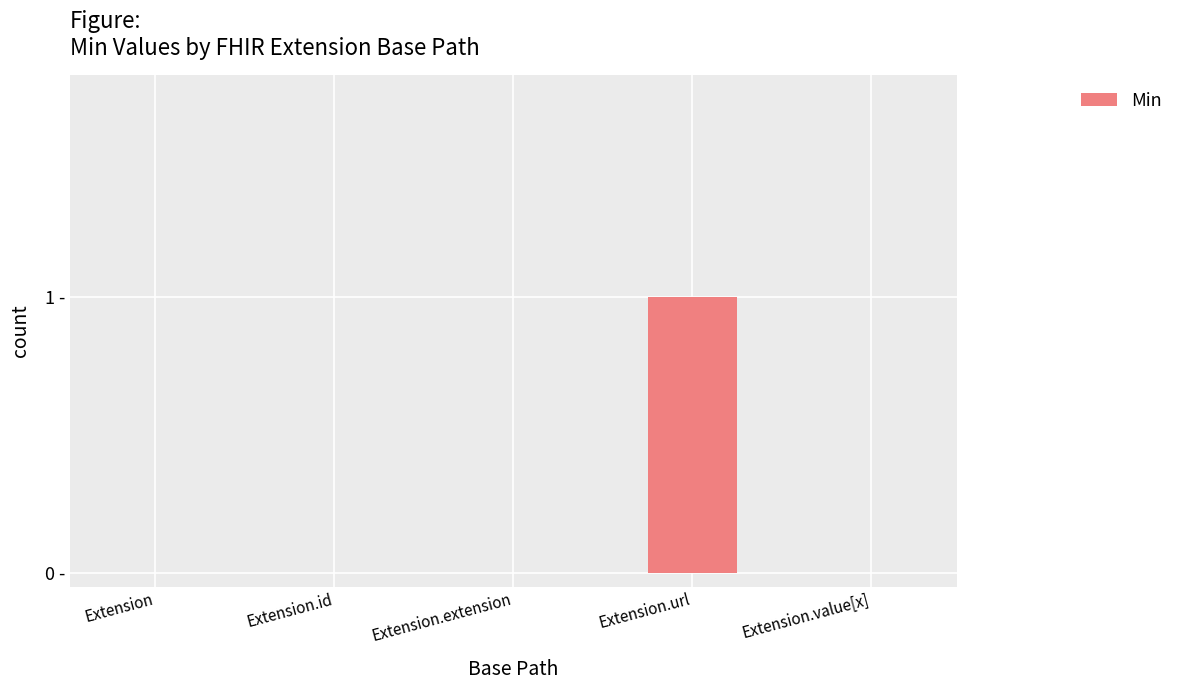

Reading left to right, what are all the values shown in this chart?

0	0	0	1	0